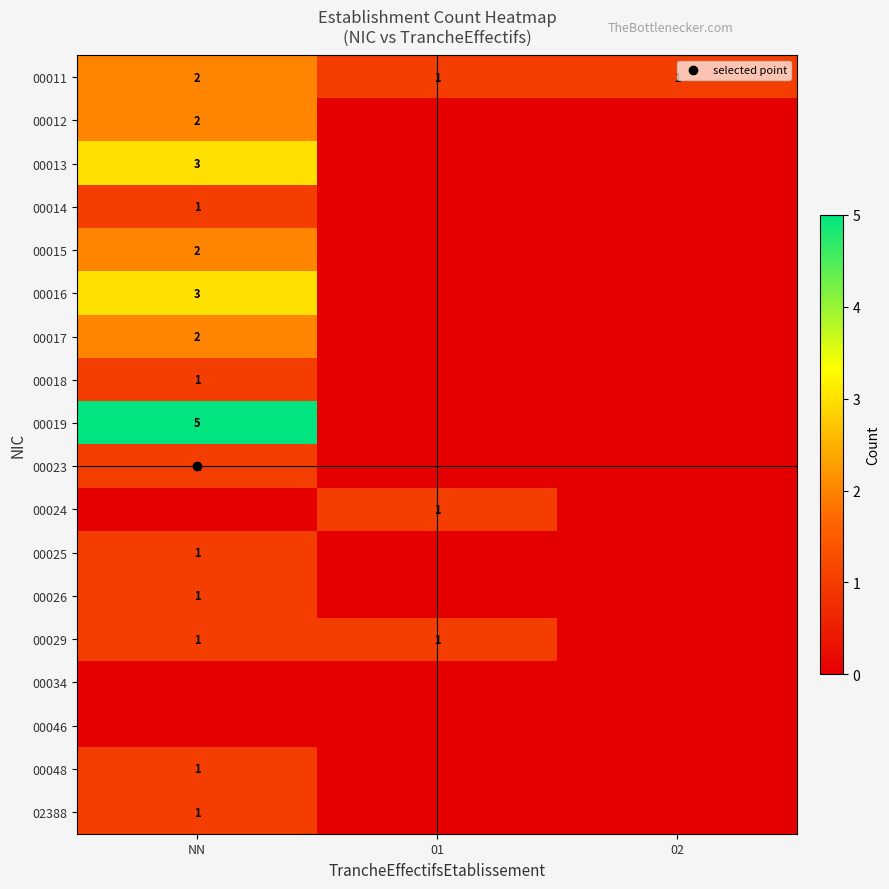

List the series in order of their peak value, lowest first.

00034, 00046, 00014, 00018, 00023, 00024, 00025, 00026, 00029, 00048, 02388, 00011, 00012, 00015, 00017, 00013, 00016, 00019